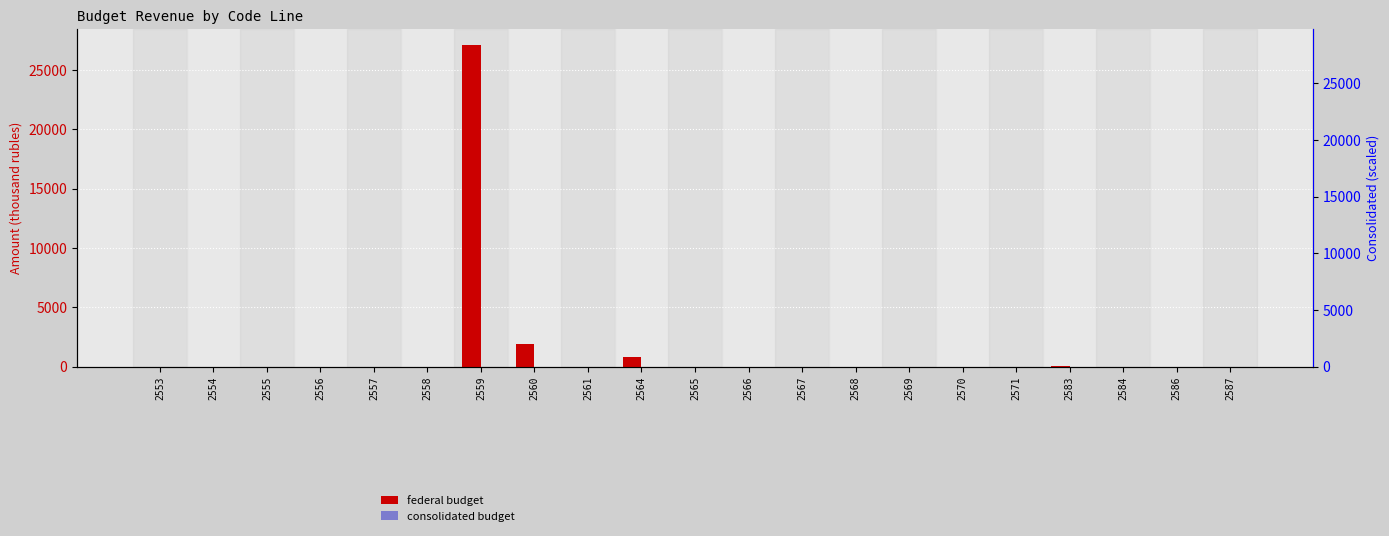

What is the value of the federal budget bar at the 10th from the left?

820